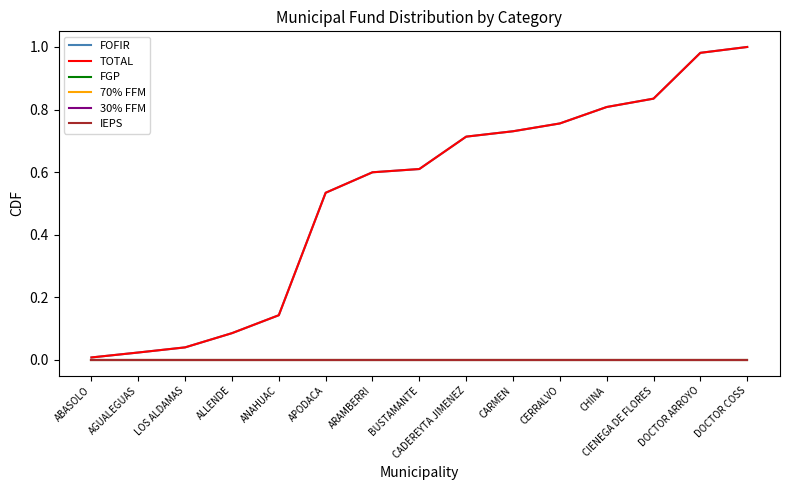

True or false: IEPS has a value of 0.0 at APODACA.

True